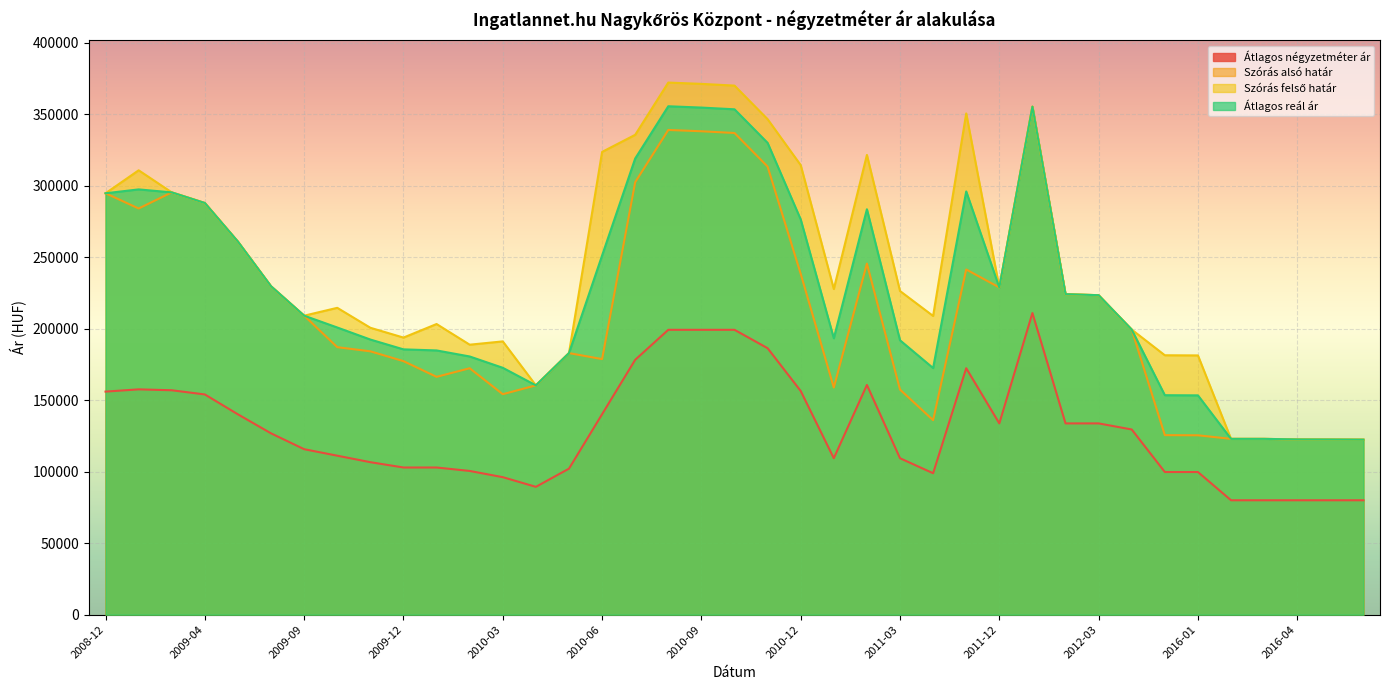

Reading right to left, list all the values displayed in this chart.

Átlagos négyzetméter ár: 80000	80000	80000	80000	80000	99750	99750	129500	133757	133757	210937	133757	172347	98901	109395	160628	109395	156414	186355	199218	199218	199218	178234	140173	102112	89387	96151	100504	102915	102915	106627	111171	115716	126794	140082	154001	156934	157565	155990
Szórás alsó határ: 122398	122488	122549	122942	122942	125439	125552	199356	223419	224140	355289	228820	241401	136018	157436	245510	158852	238386	313378	336855	338068	338983	302446	178728	182926	160361	154177	172326	166322	177300	184159	187071	209101	229653	260852	287891	295324	284050	294706
Szórás felső határ: 122398	122488	122549	122942	122942	181299	181412	199356	223419	224140	355289	228820	350549	208904	226340	321514	227756	314390	346522	369999	371212	372127	335590	323636	182926	160361	191113	188804	203258	193778	200637	214589	209101	229653	260852	287891	295324	310772	294706
Átlagos reál ár: 122398	122488	122549	122942	122942	153369	153482	199356	223419	224140	355289	228820	295975	172461	191888	283512	193304	276388	329950	353427	354640	355555	319018	251182	182926	160361	172645	180565	184790	185539	192398	200830	209101	229653	260852	287891	295324	297411	294706